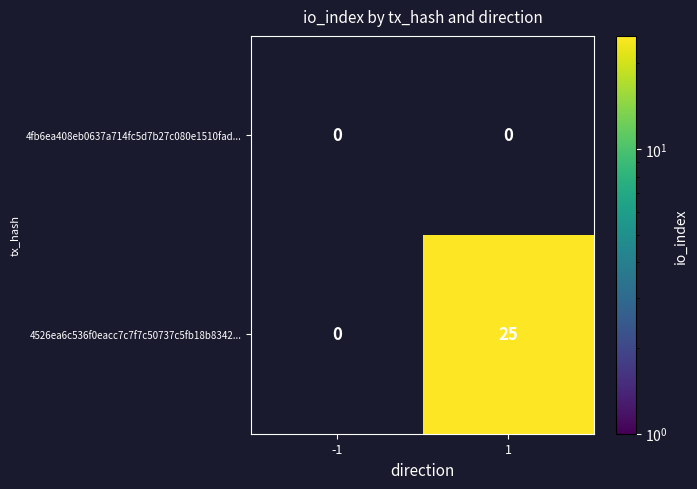

What is the greatest value displayed?

25.0